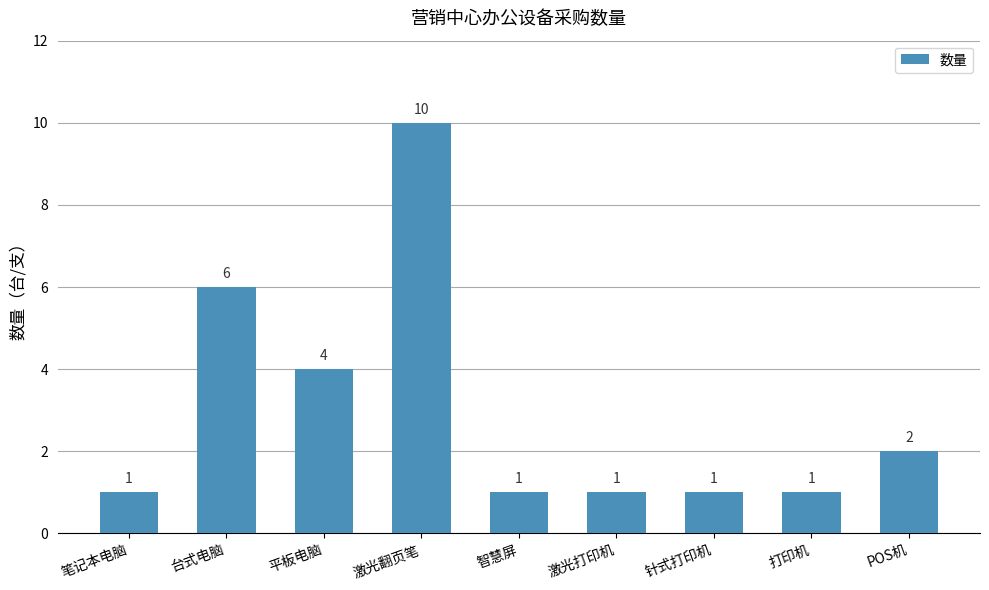

How many data points are above 1?

4